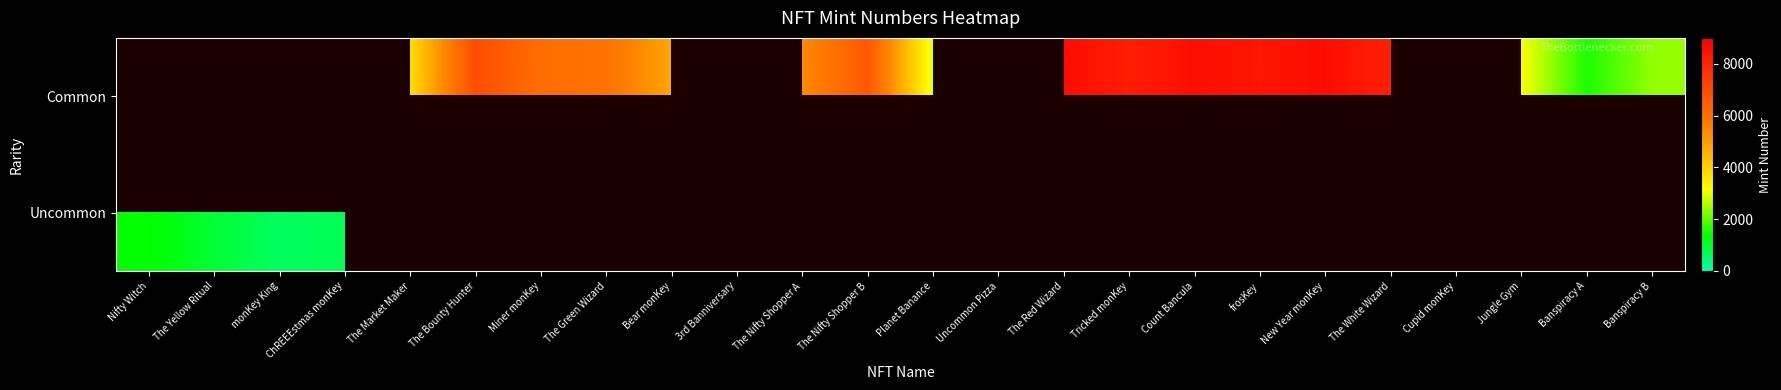

Rank the series by their average value, from highest to lowest.

Common, Uncommon